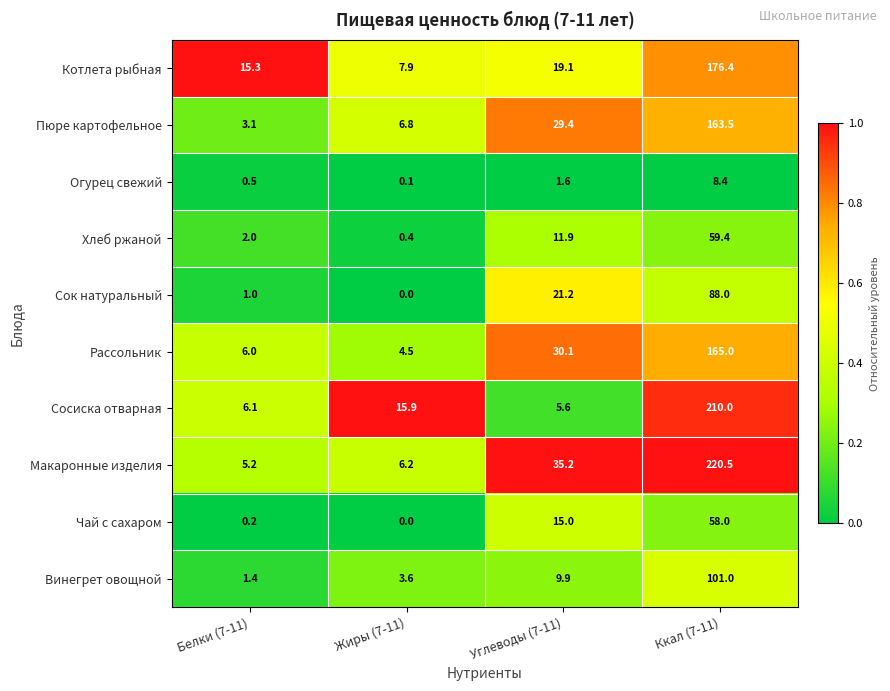

What is the minimum value for Рассольник?

4.5